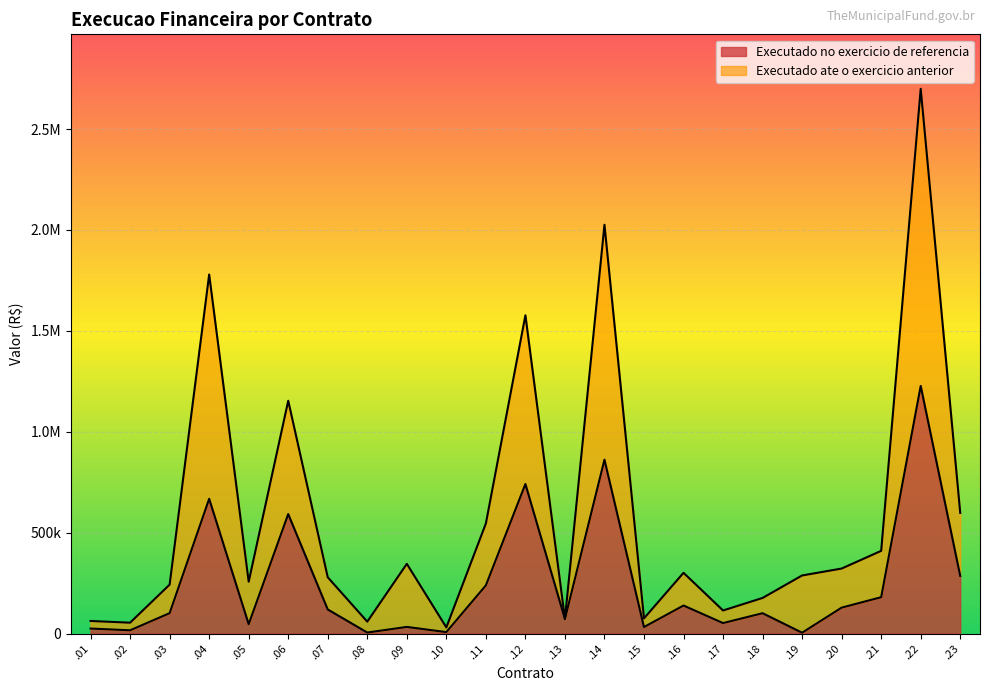

Where does the Executado no exercicio de referencia series first go above 101239?

.03